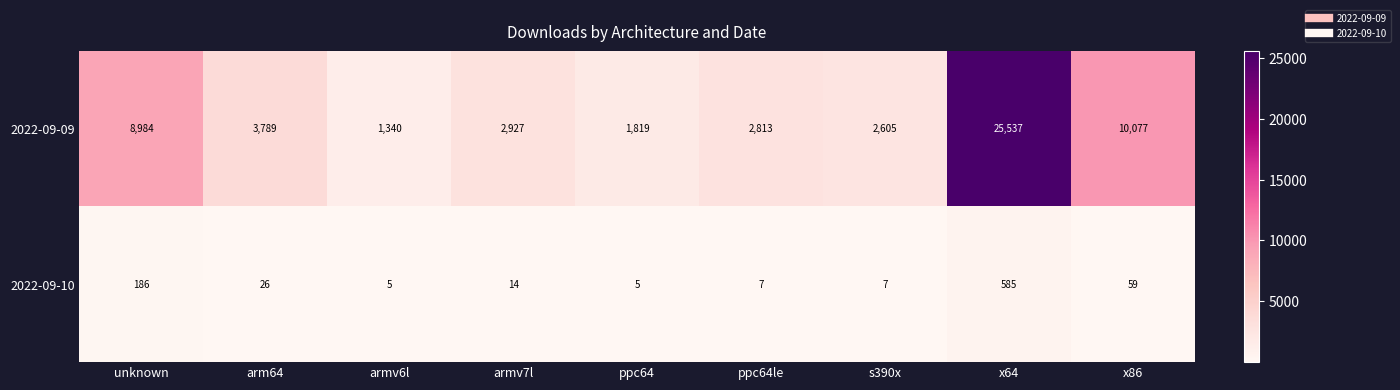

List the series in order of their peak value, highest first.

2022-09-09, 2022-09-10